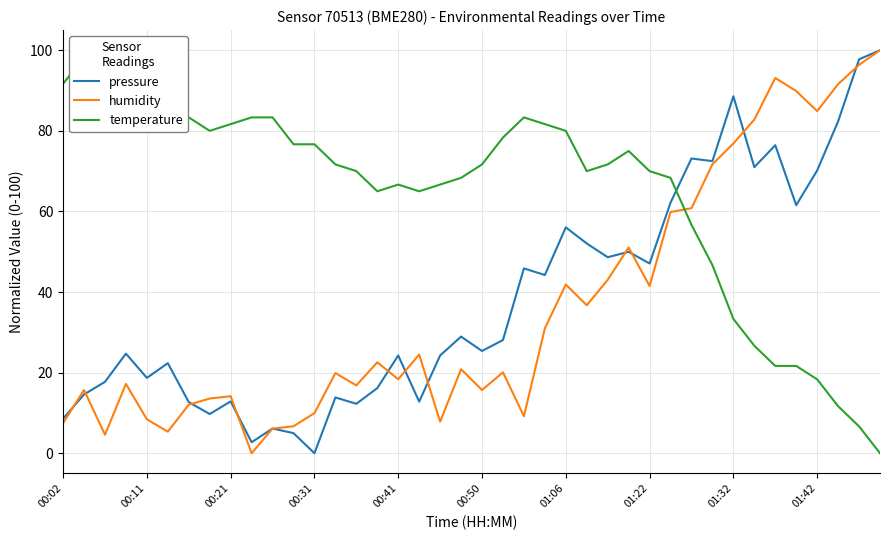

What is the maximum value for pressure?

100.0